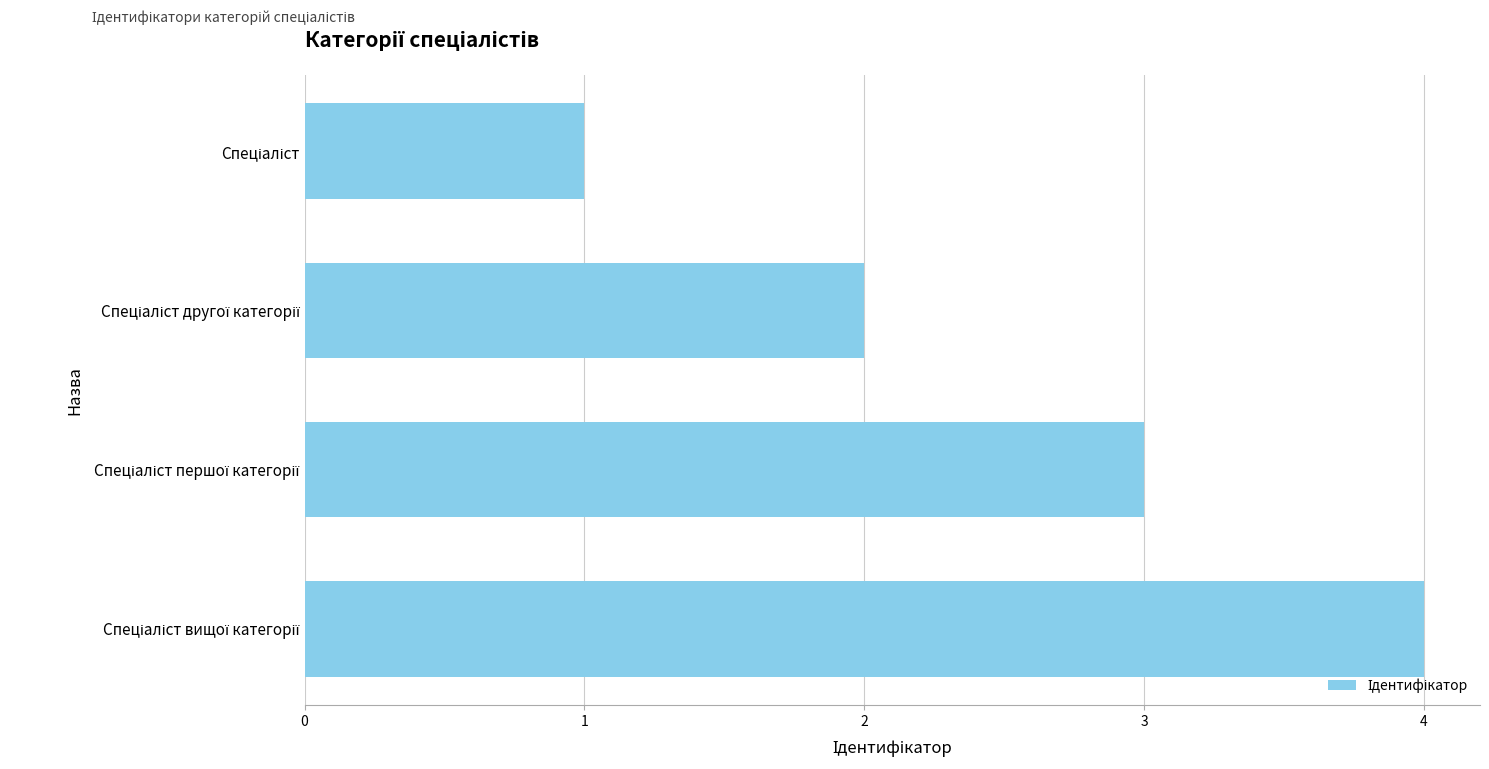

Reading bottom to top, extract all data points from this chart.

4	3	2	1